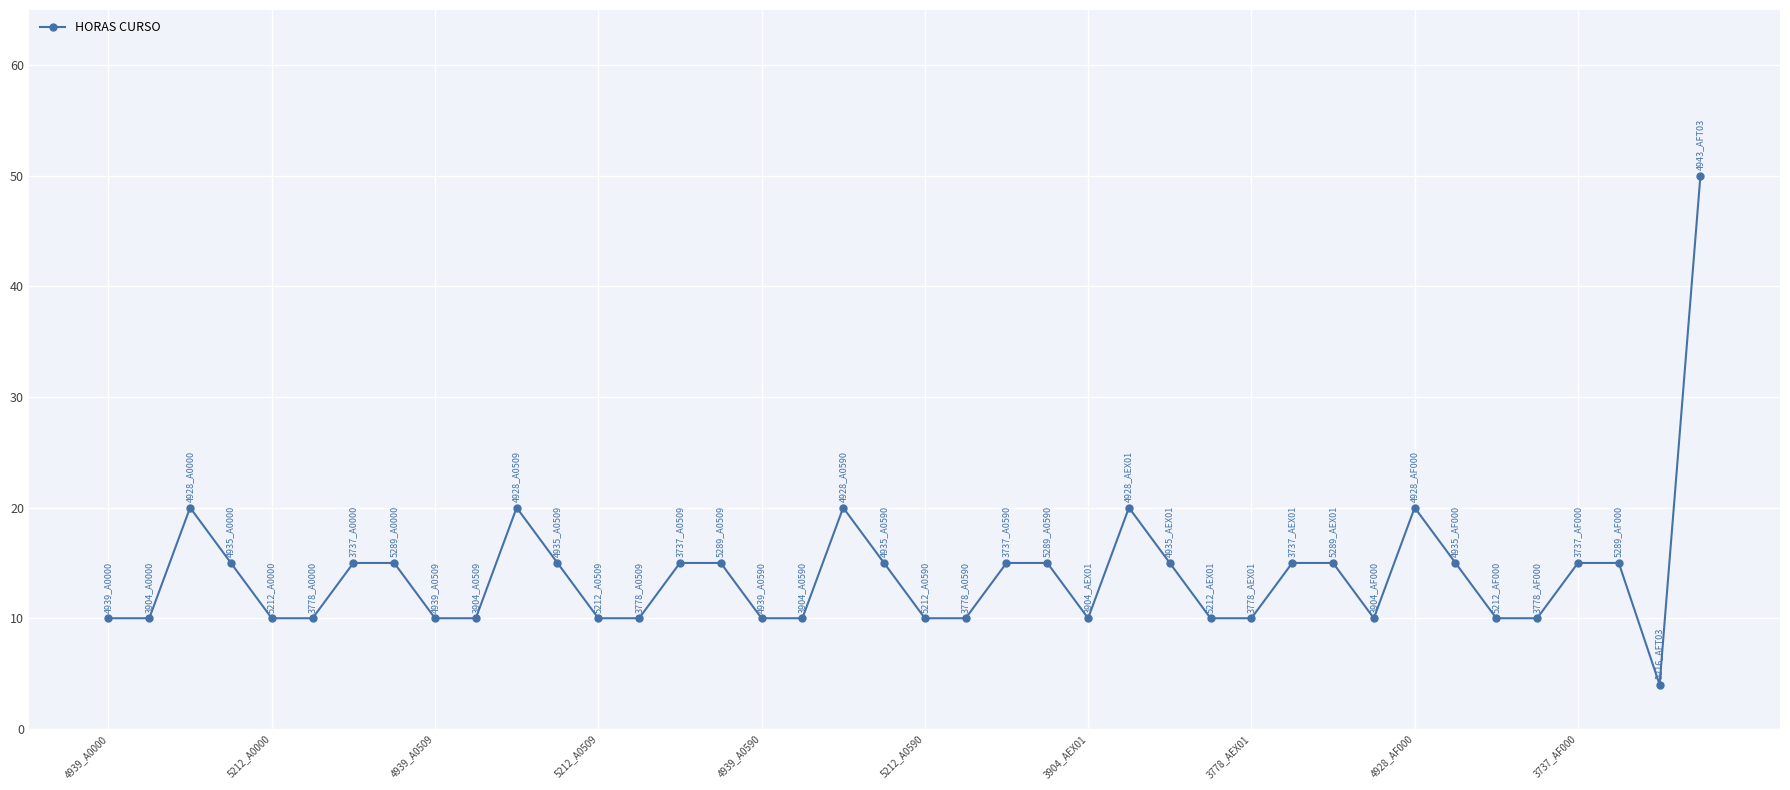

What is the minimum value shown in the chart?

4